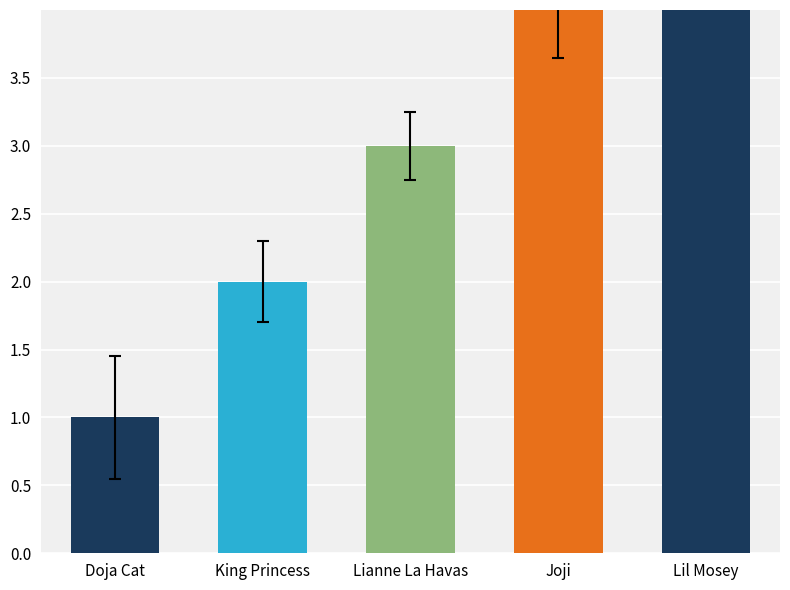

How many bars are there in total?

5